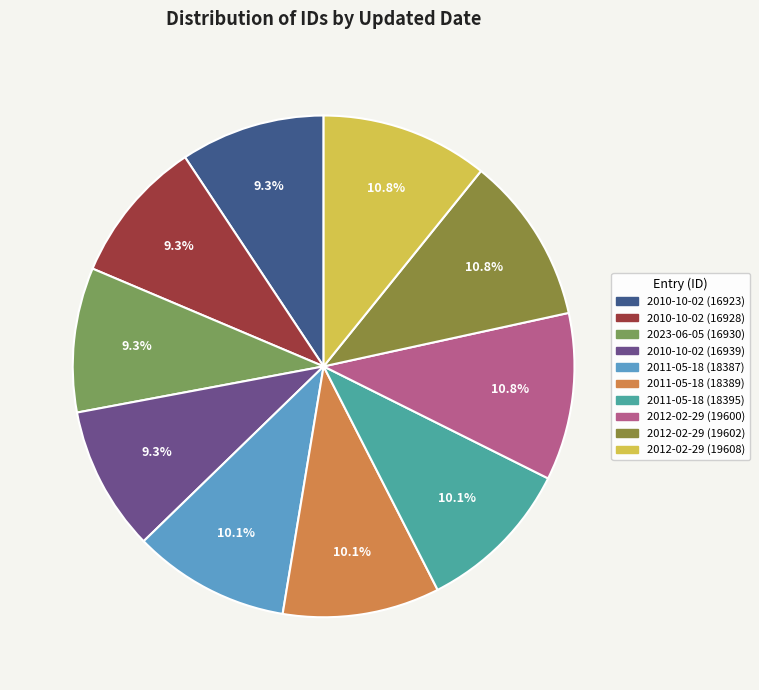

How many segments does this pie chart have?

10